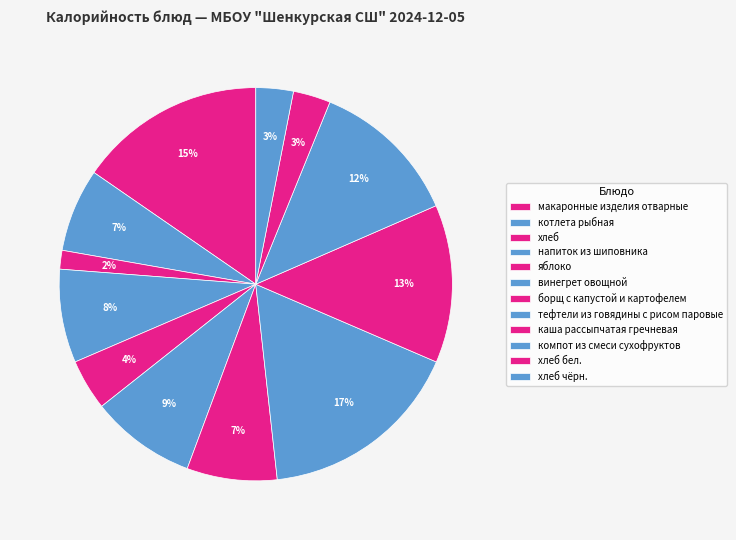

Is there a majority slice in this chart?

No